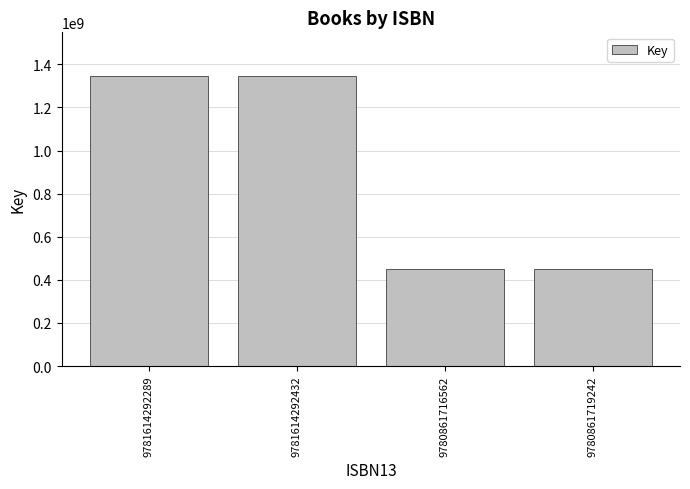

The chart shows a value of 1346251409 at 9781614292432. True or false?

True